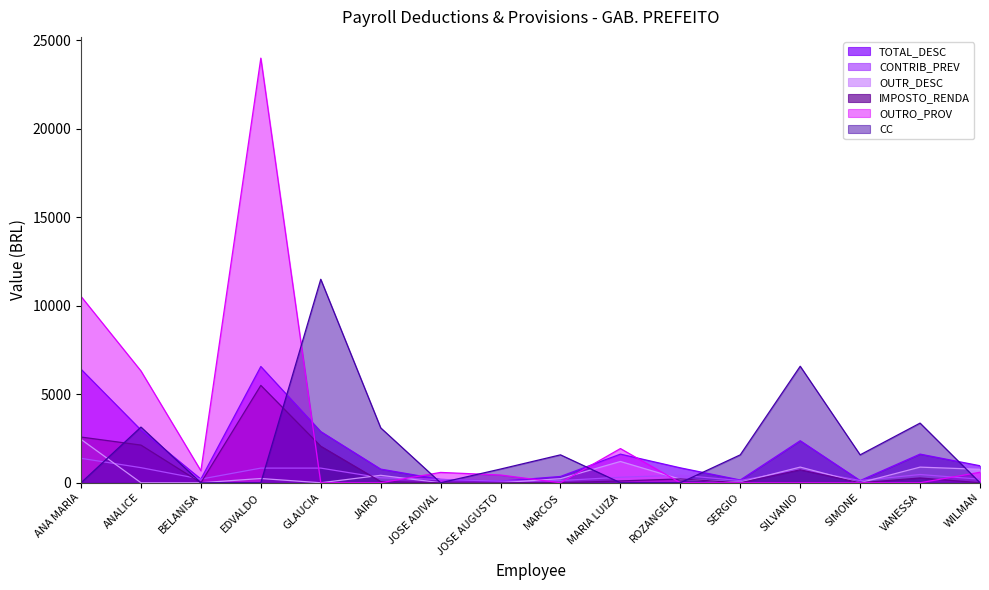

Which has a higher value, VANESSA or JOSE ADIVAL?

VANESSA